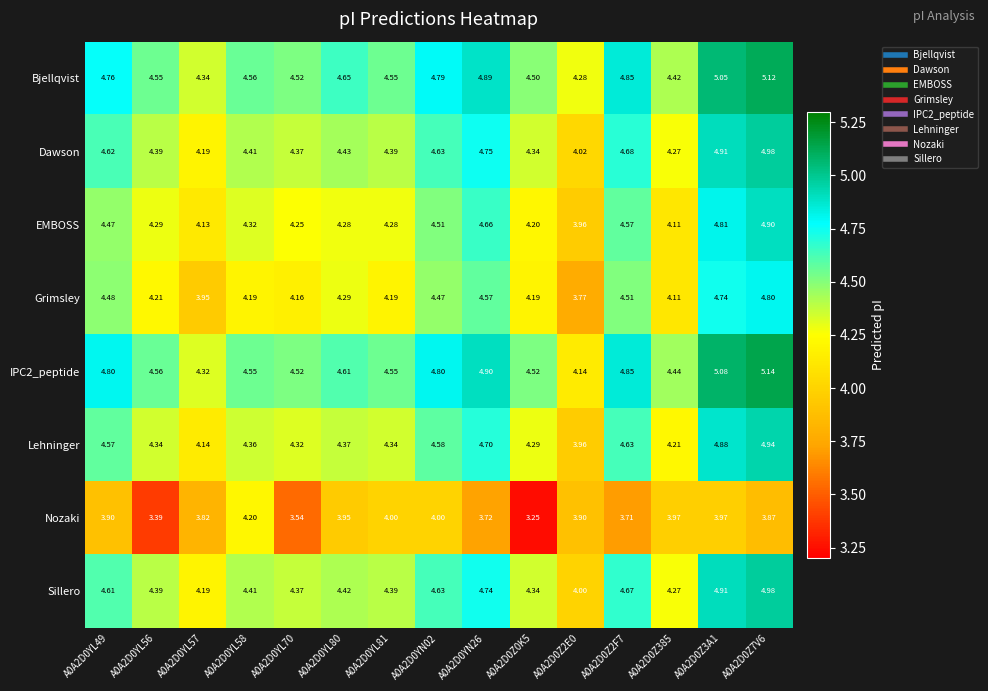

Which series has the widest spread of values?

Grimsley